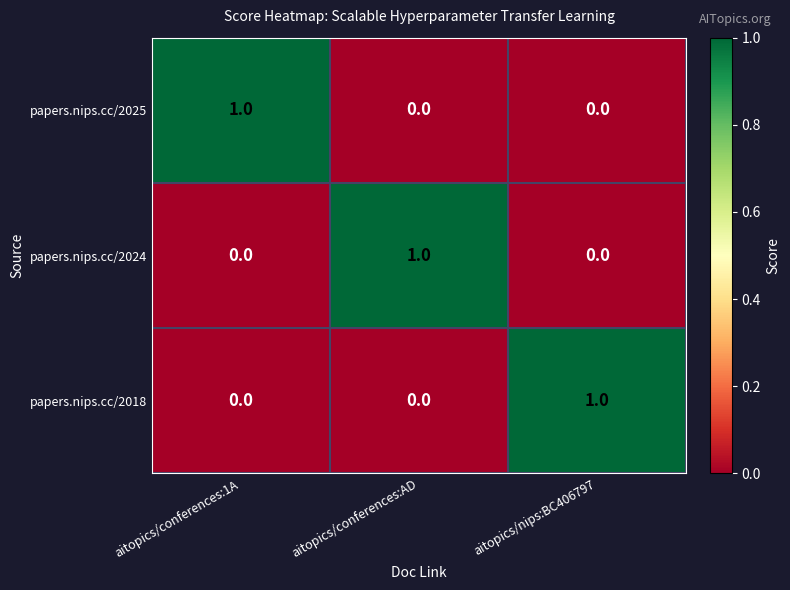

At how many categories does at least one series exceed 0?

3